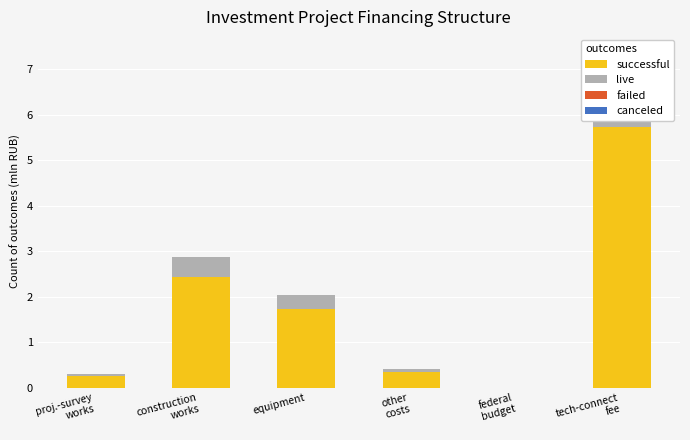

Count the number of data series in this chart.

4